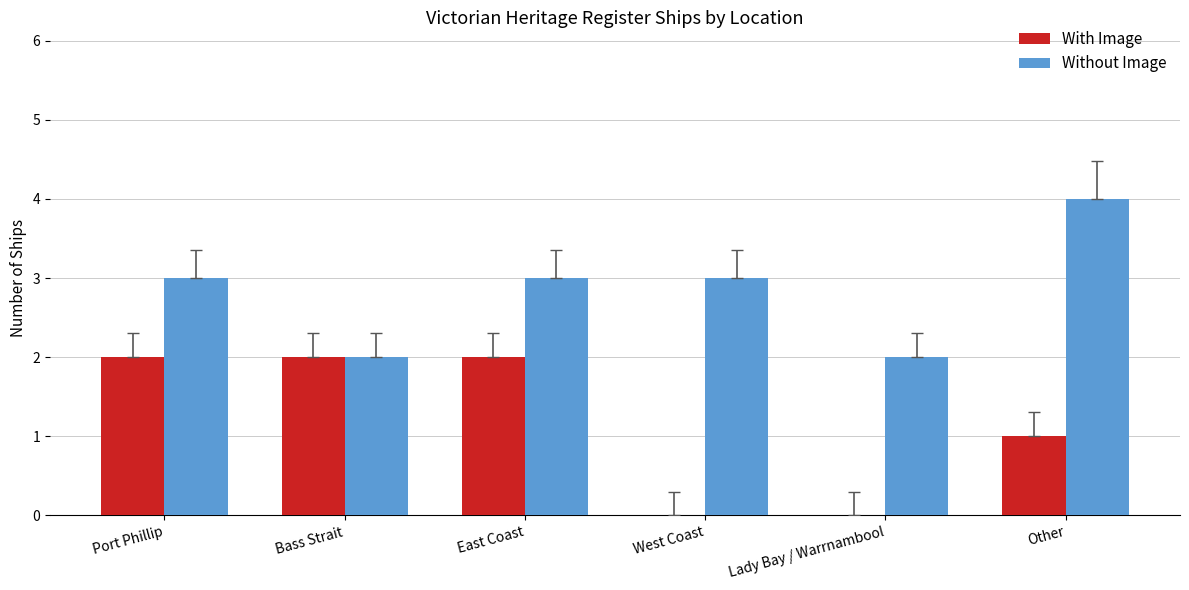

What is the average value of the Without Image series?

3